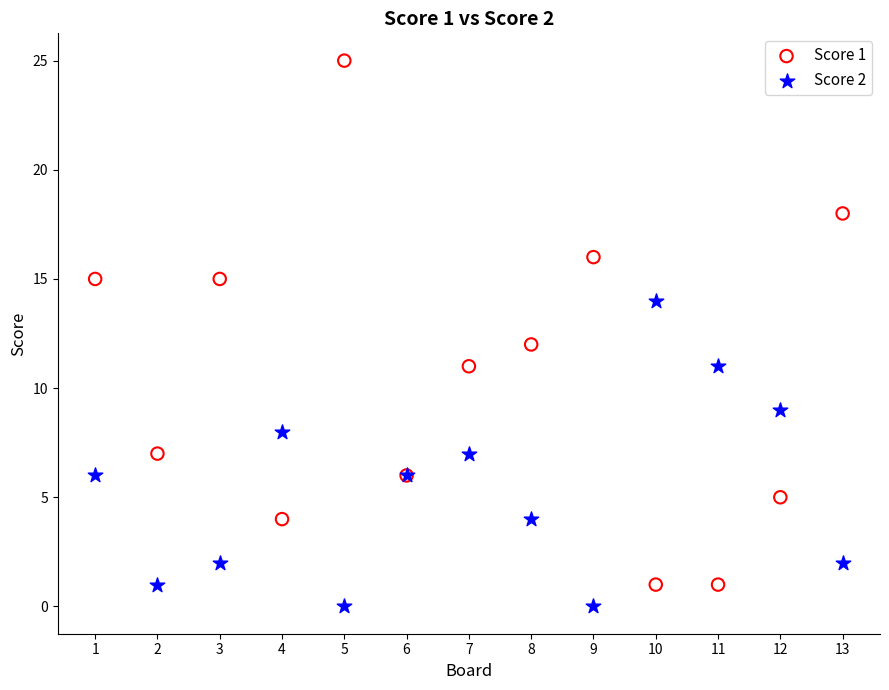

Which series has the widest spread of Y values?

Score 1